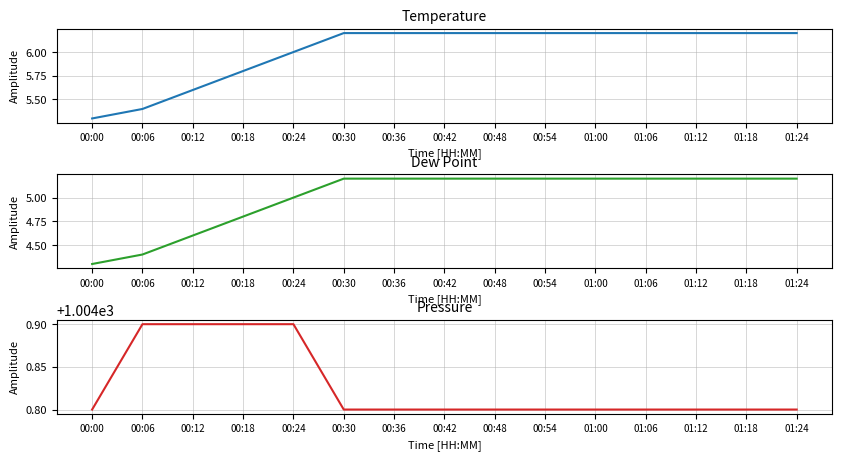

What is the label of the 4th point from the left?

00:18